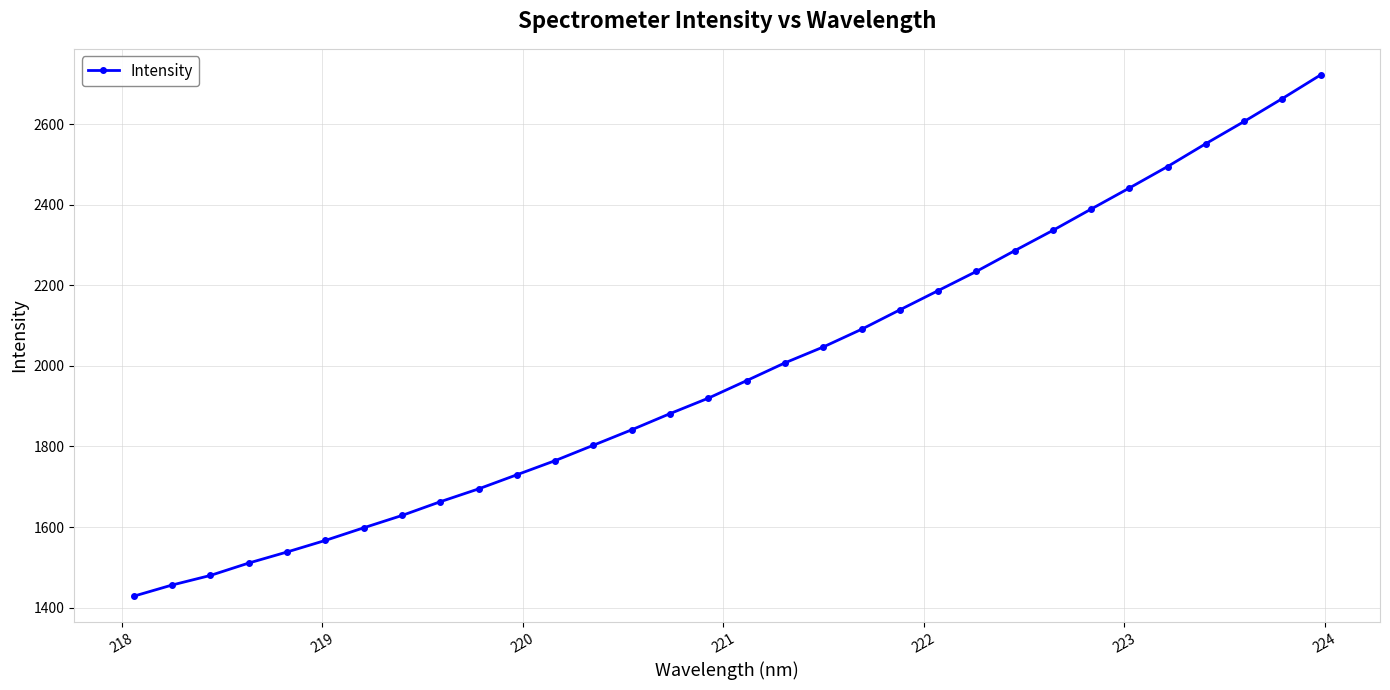

What is the smallest value displayed?

1428.3